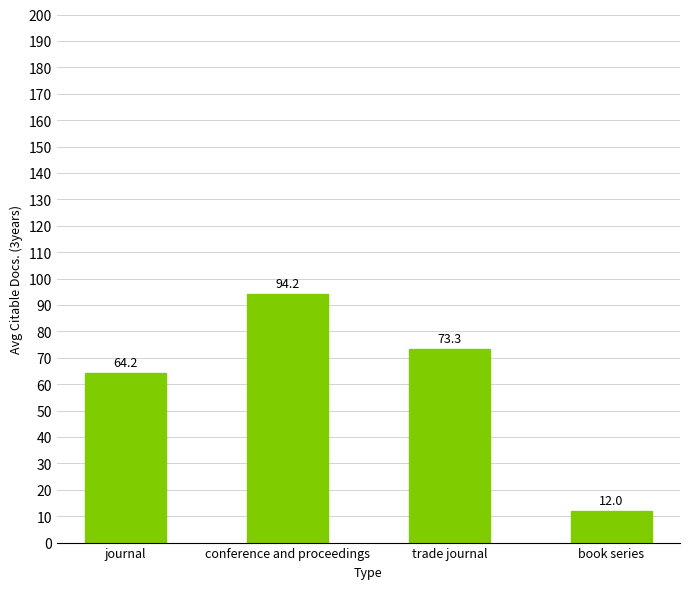

At which label is the value closest to 53?

journal